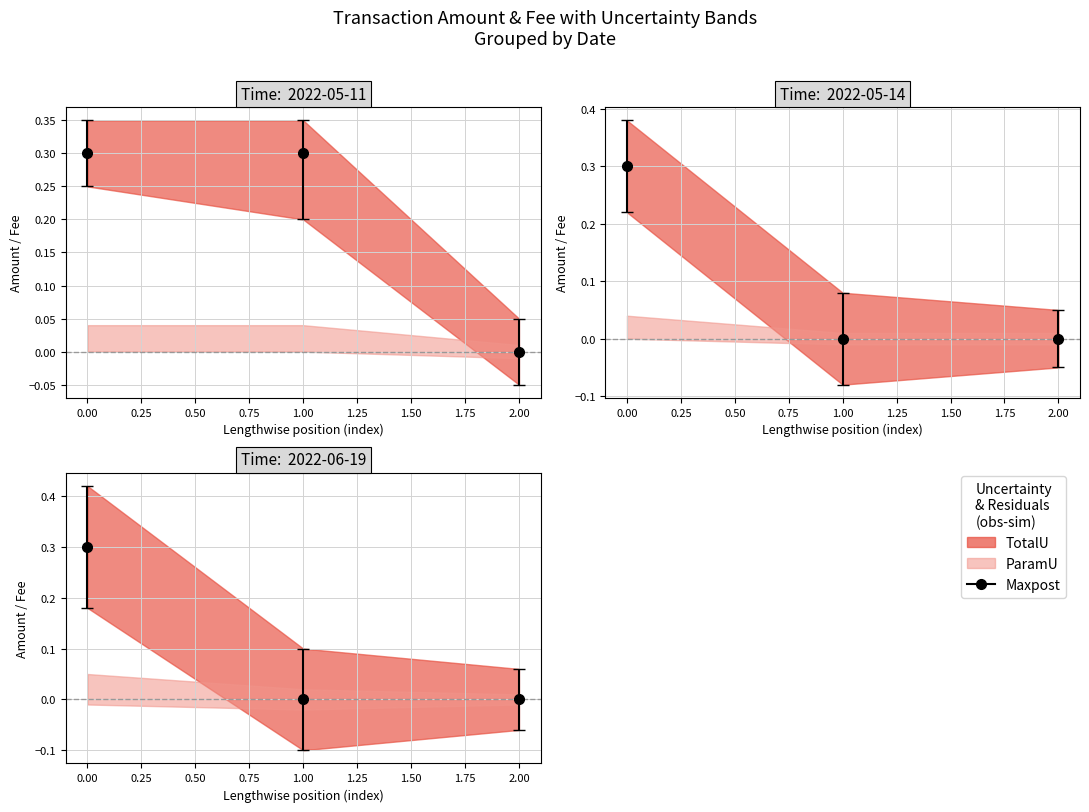

True or false: Fee has a value of 0.0 at 2022-05-14 12:18:27.

True